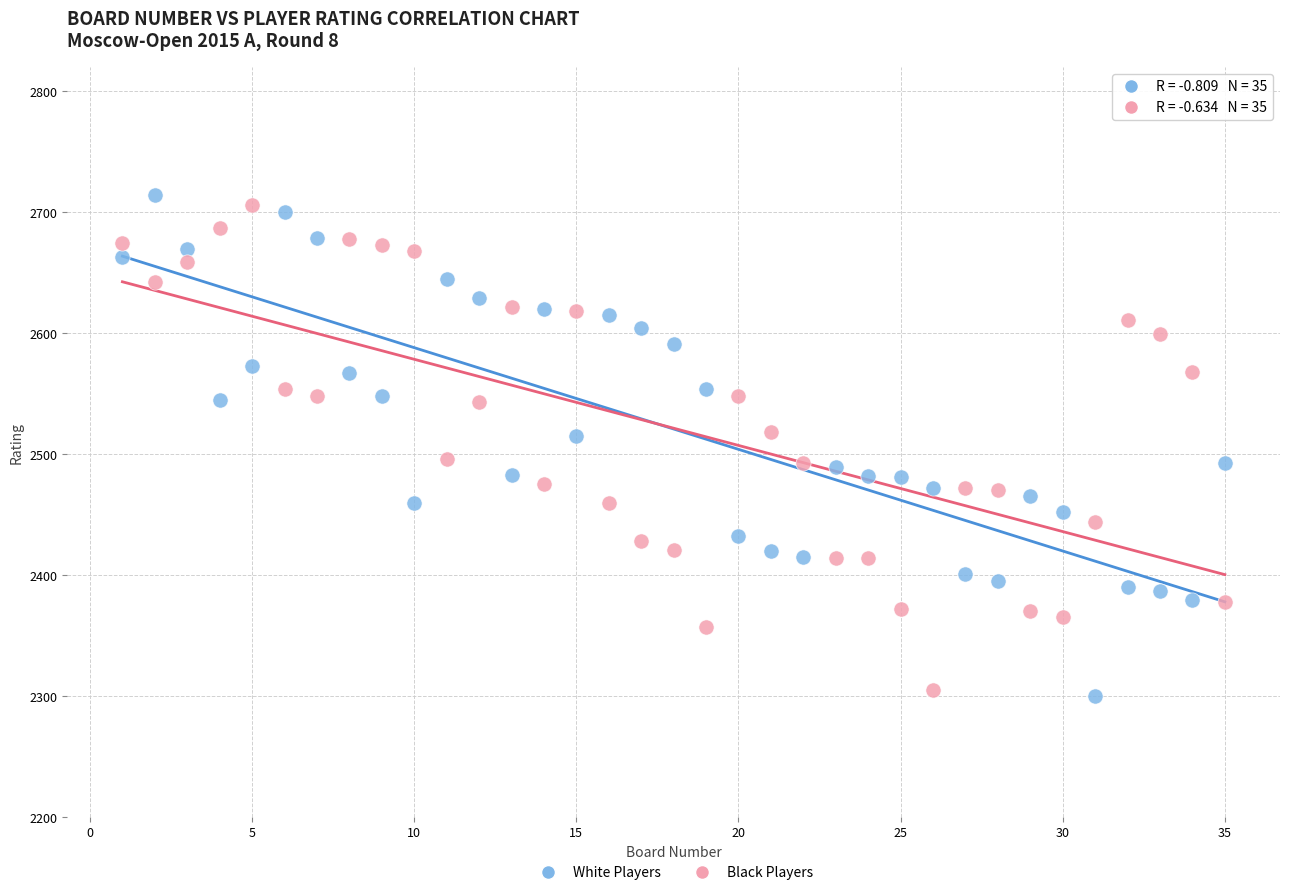

Across all data points, what is the range of Y values (max minus min)?

414